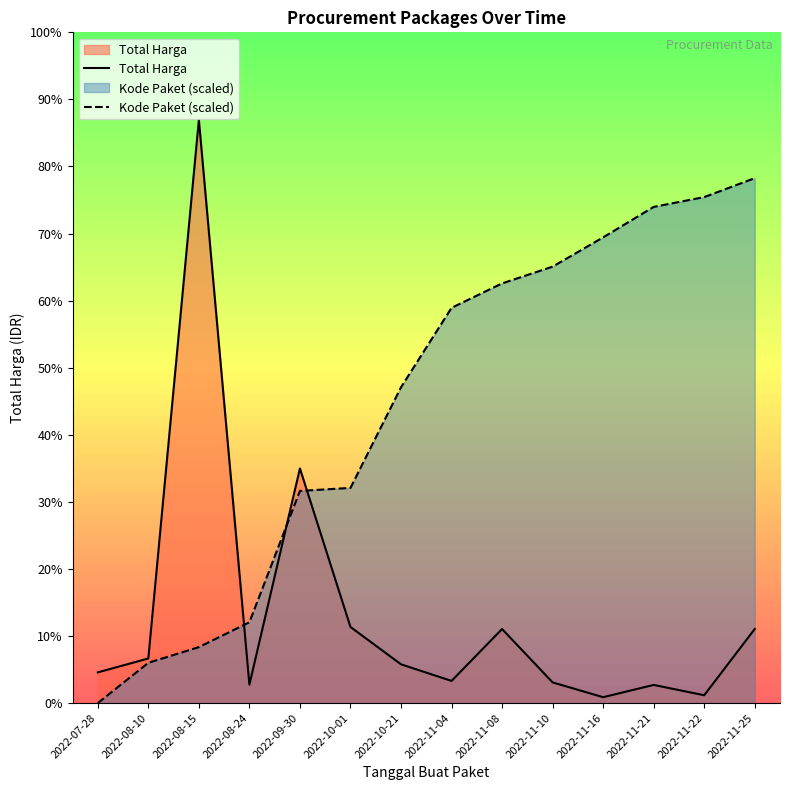

True or false: Kode Paket (scaled) has a value of 449720439.5 at 2022-11-21.

False